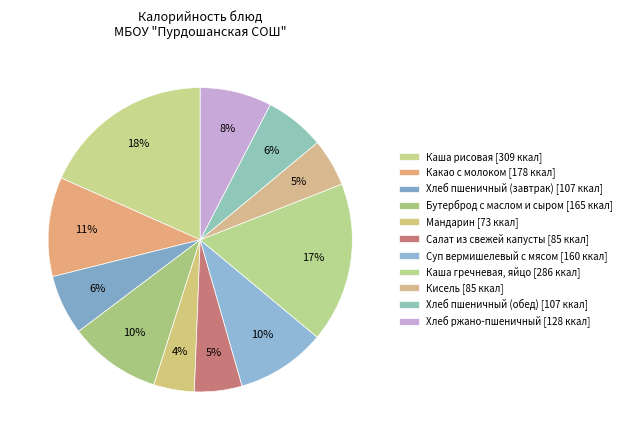

How many segments does this pie chart have?

11